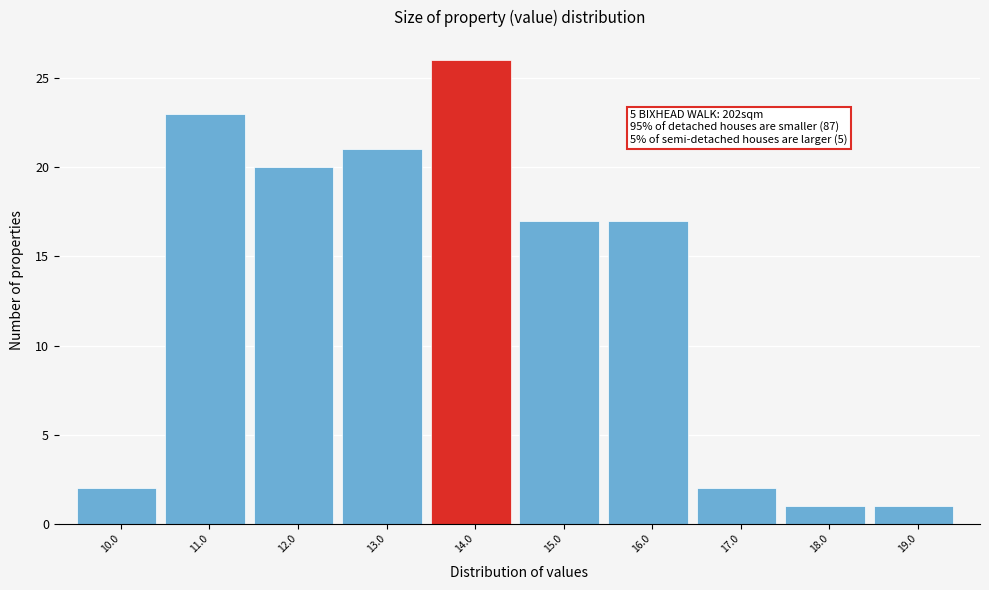

Reading right to left, list all the values displayed in this chart.

19.0=1	18.0=1	17.0=2	16.0=17	15.0=17	14.0=26	13.0=21	12.0=20	11.0=23	10.0=2